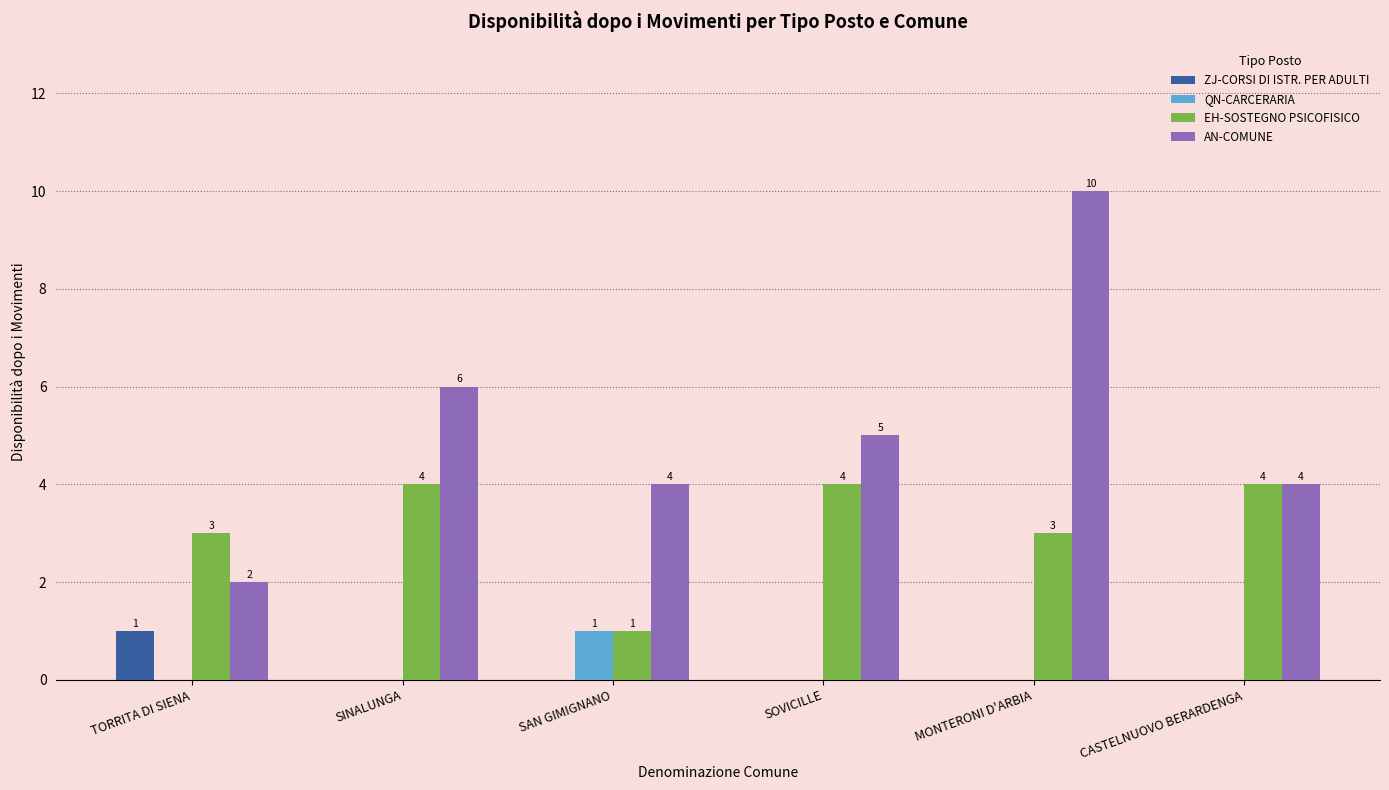

How many groups of bars are there?

6